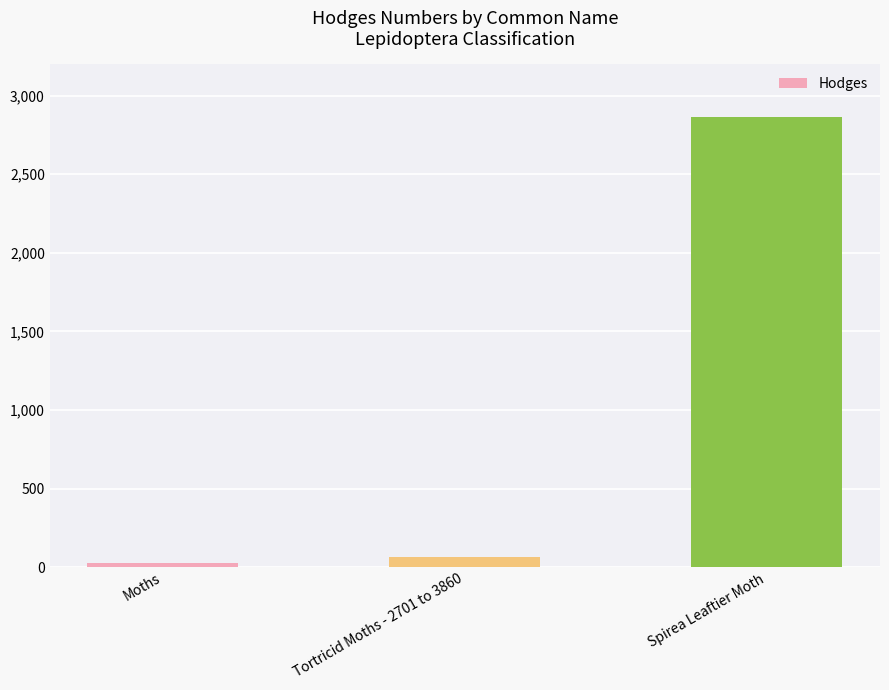

Count the number of values greater than 62.

2